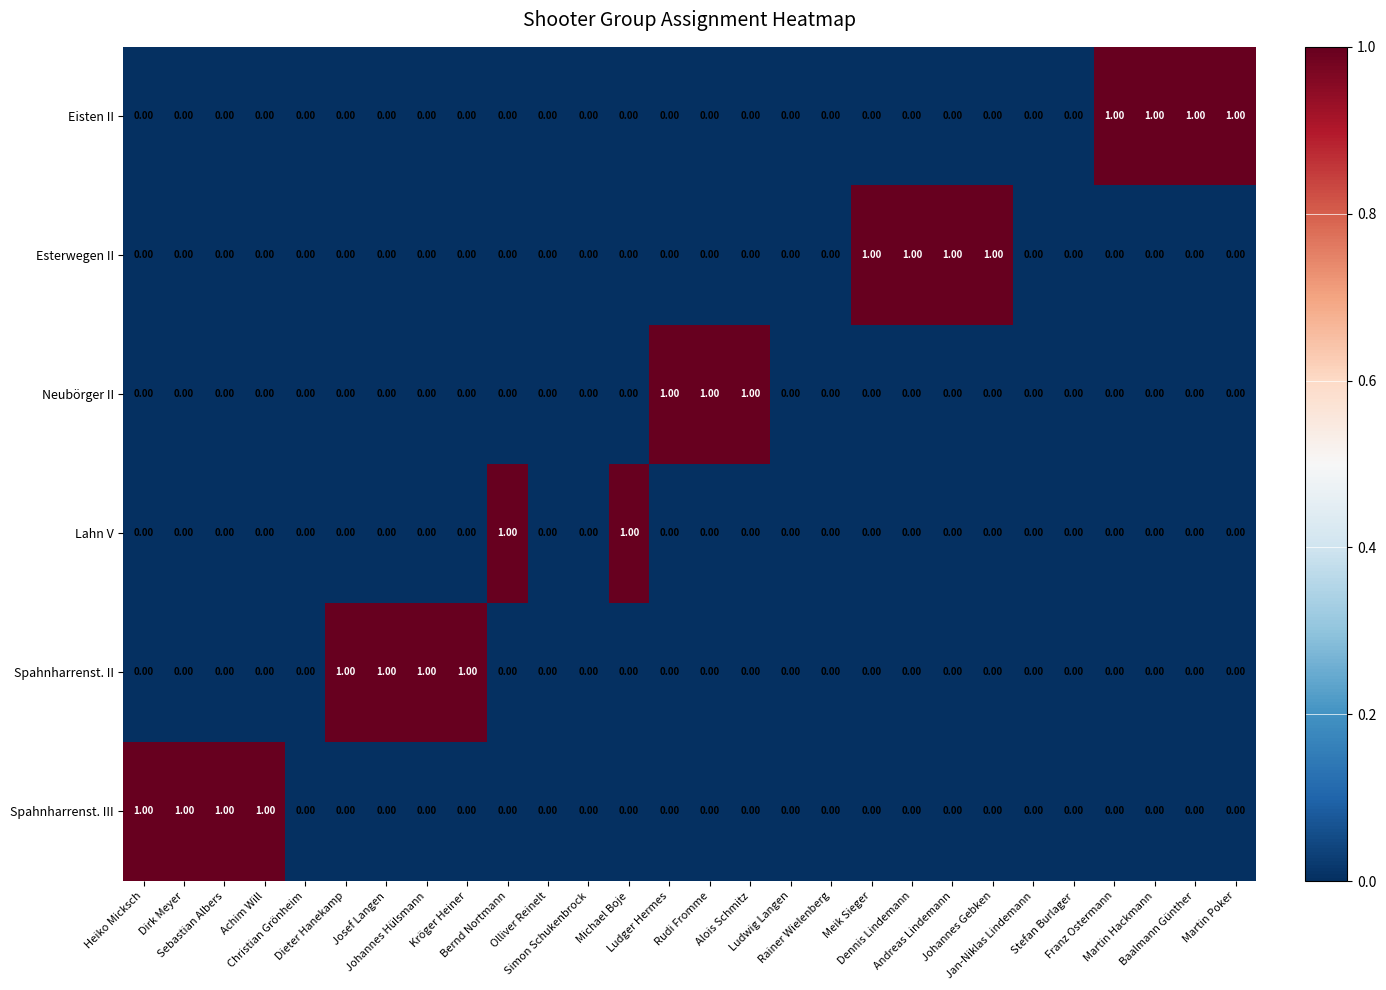

What is the sum of all Spahnharrenst. III values?

4